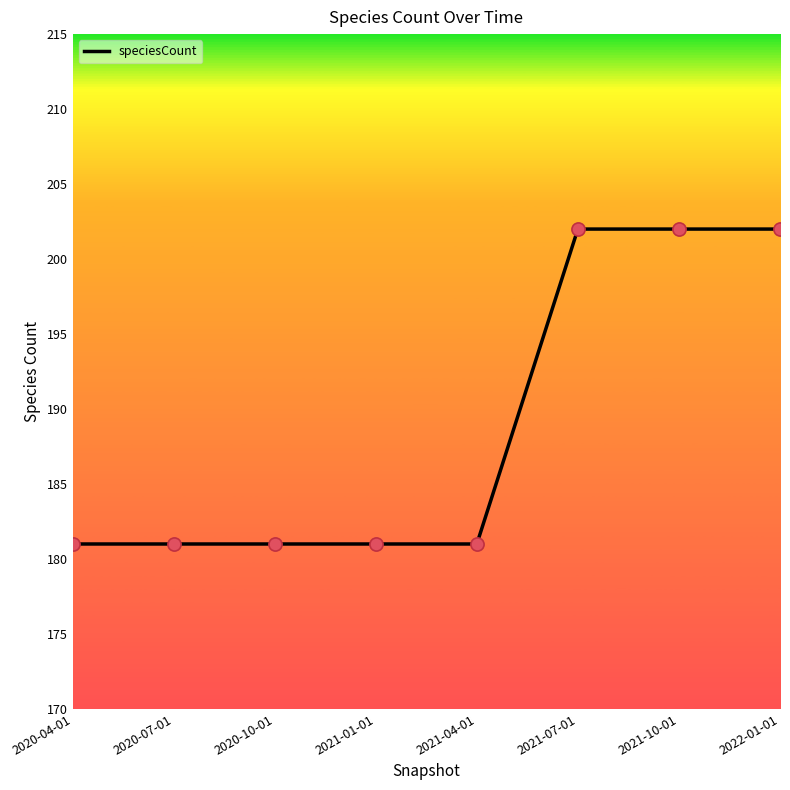

What is the ratio of the value at 2020-10-01 to the value at 2021-04-01?

1.0